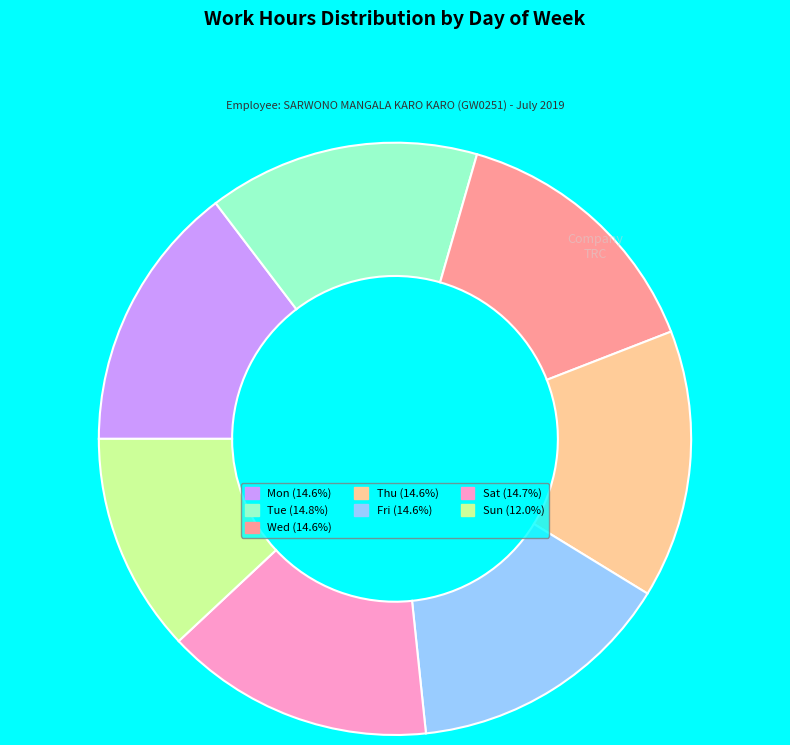

Is there a majority slice in this chart?

No